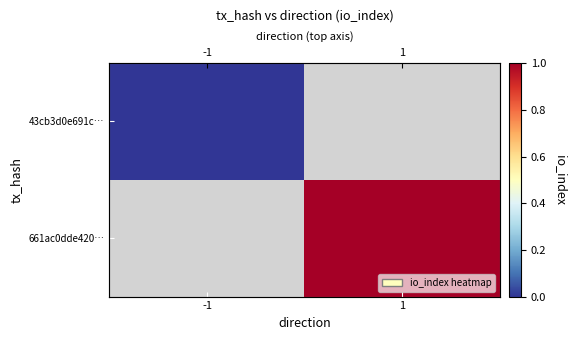

How many data points does each series have?

2